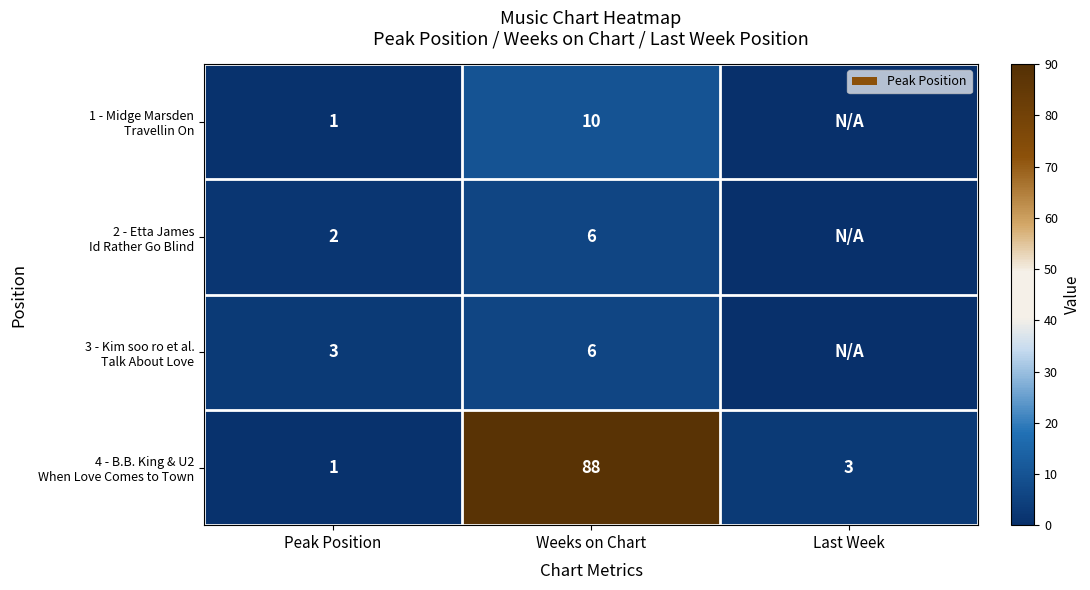

What is the total value across all series at Weeks on Chart?

110